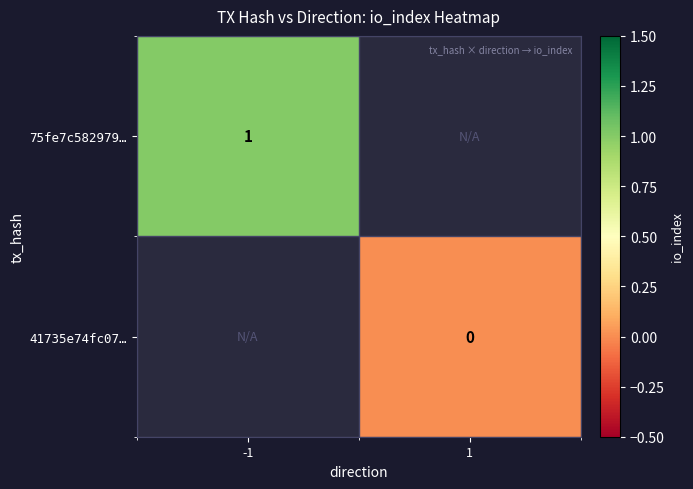

Is the value of 41735e74fc07… at 1 greater than the value of 75fe7c582979… at -1?

No